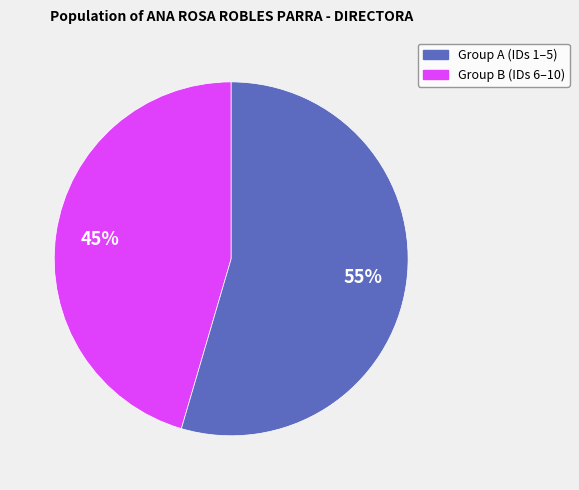

To the nearest percent, what is the average slice percentage?

50%